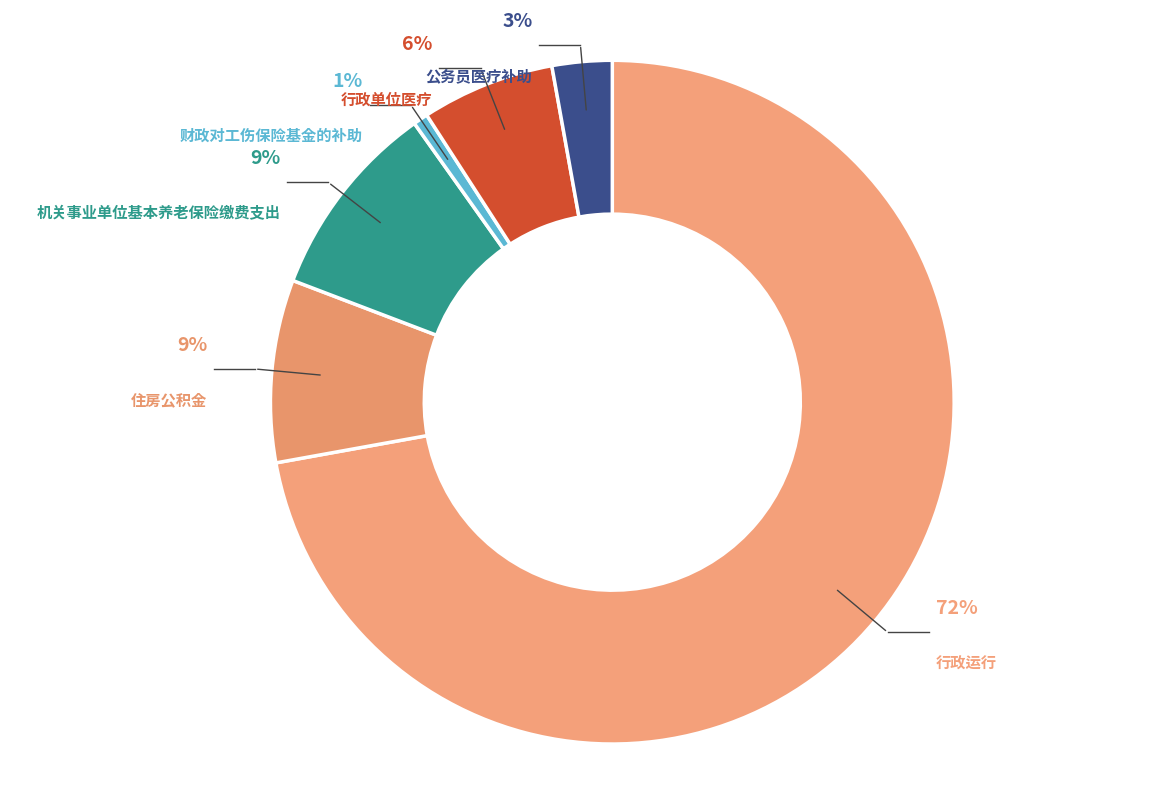

True or false: 财政对工伤保险基金的补助 accounts for 1% of the total.

True